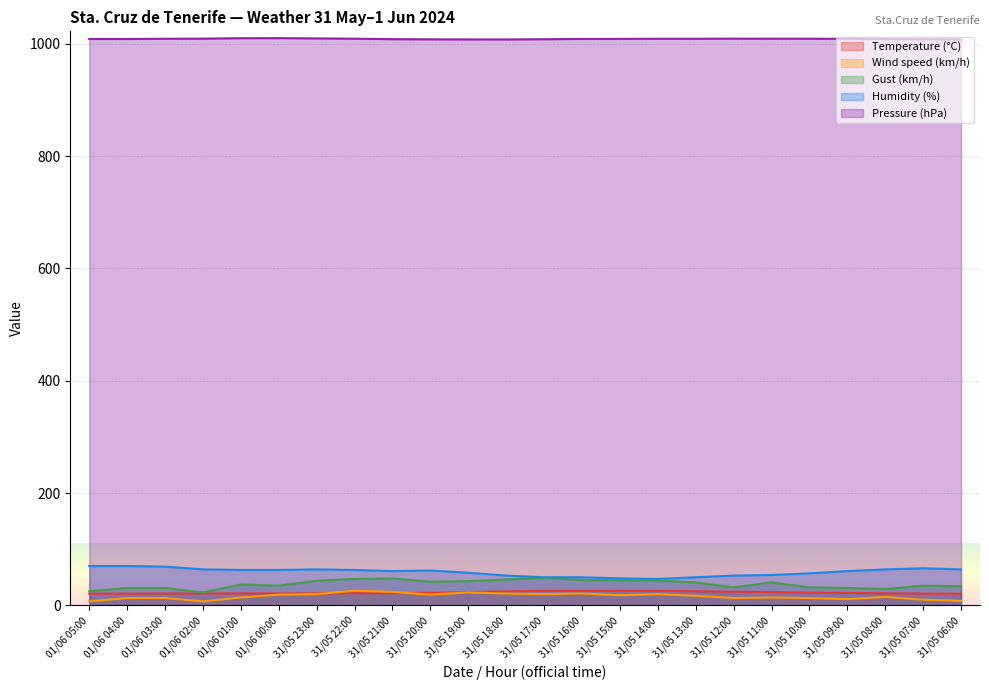

Is the value of Pressure (hPa) at 31/05 07:00 greater than the value of Gust (km/h) at 31/05 08:00?

Yes